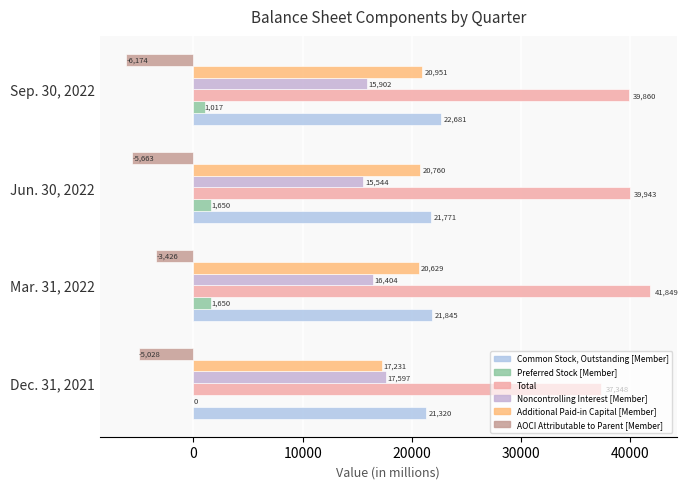

At how many categories does at least one series exceed 26894?

4